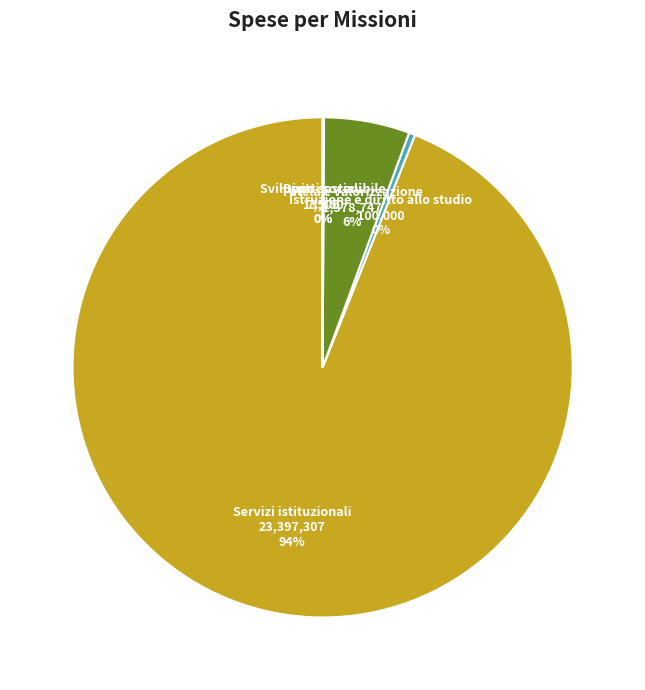

How many slices are in this pie chart?

5